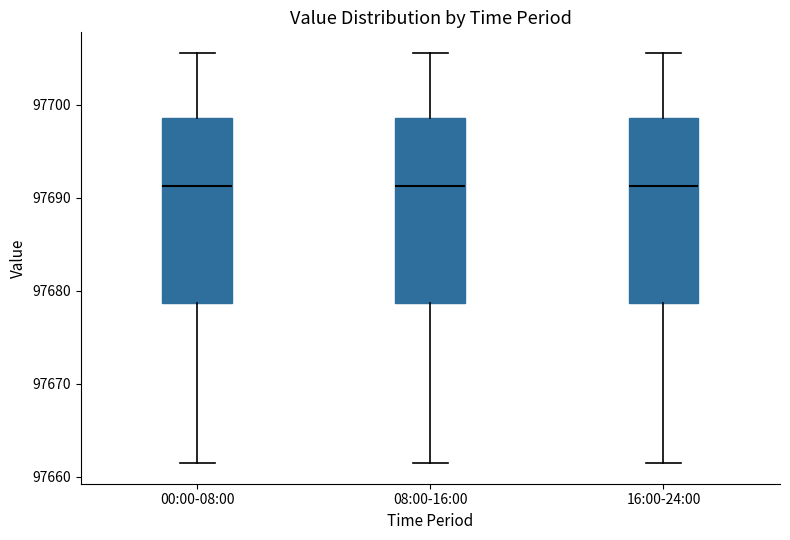

Reading left to right, transcribe this box plot: for each box, give where its median line is, the range the box spans, and where its two whiskers end, as read against the y-axis. The values are not printed on the chart, so give them approximately, as read against the axis.

00:00-08:00: median 97691, box 97679 to 97699, whiskers 97661 to 97706
08:00-16:00: median 97691, box 97679 to 97699, whiskers 97661 to 97706
16:00-24:00: median 97691, box 97679 to 97699, whiskers 97661 to 97706